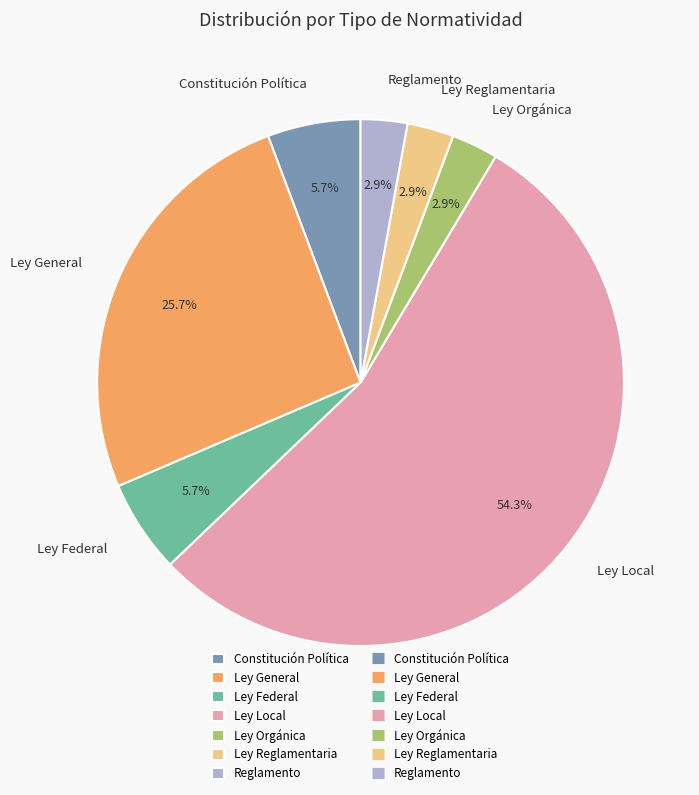

How many segments does this pie chart have?

7